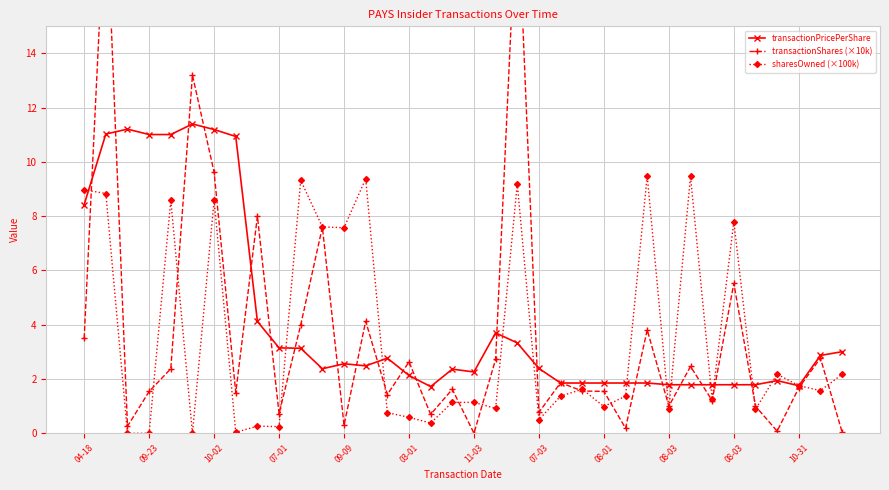

What is the sum of the transactionShares (×10k) values at 03-01 and 16?

13.9